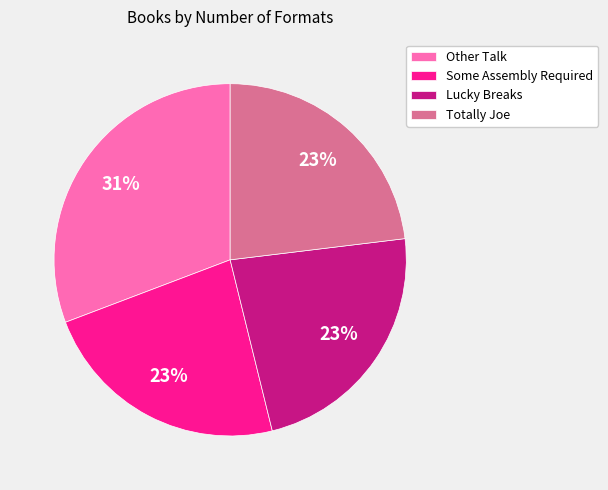

To the nearest percent, what is the combined percentage of Other Talk and Totally Joe?

54%